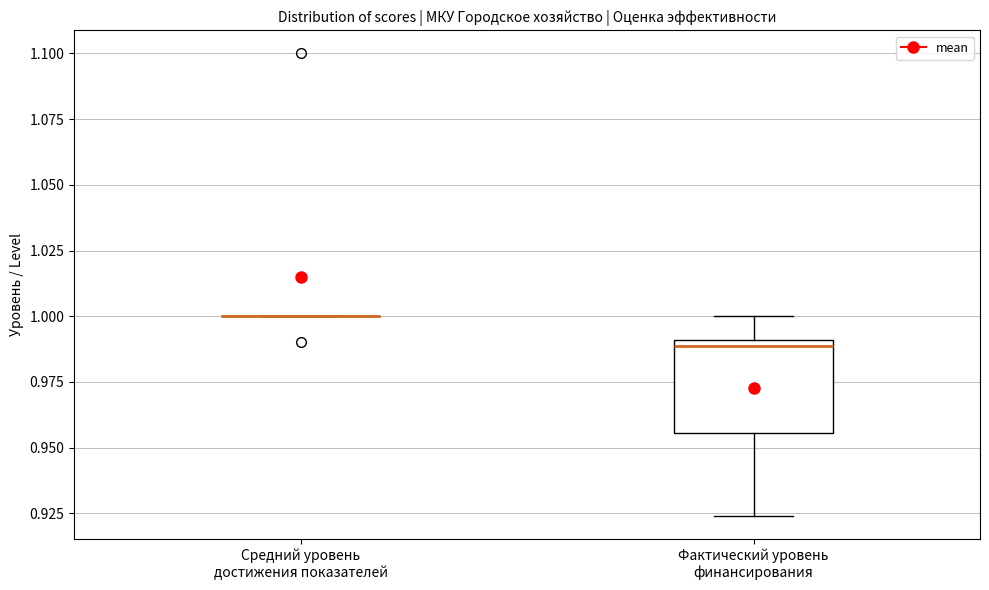

Which box is the tallest, from its lower edge to its upper edge?

Фактический уровень финансирования